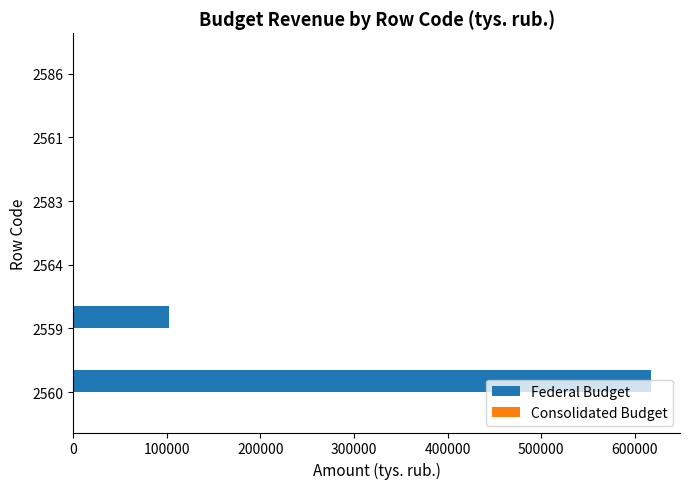

What is the ratio of the value at 2560 to the value at 2559?

6.0